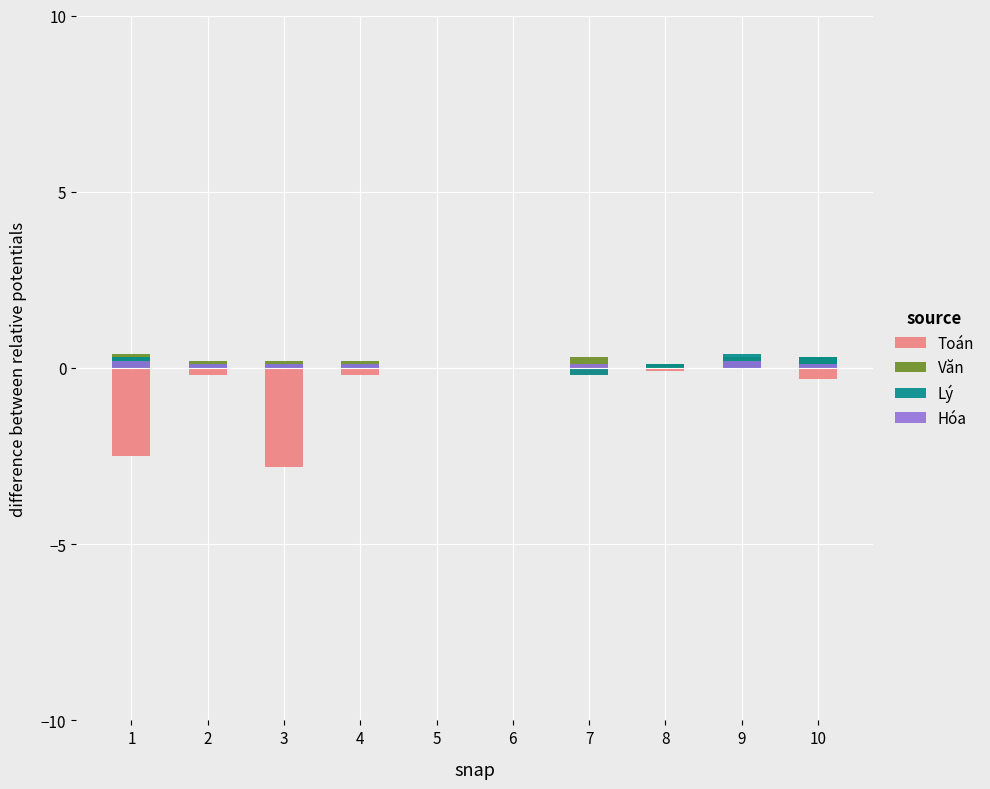

How many data points in Hóa are above 0?

7